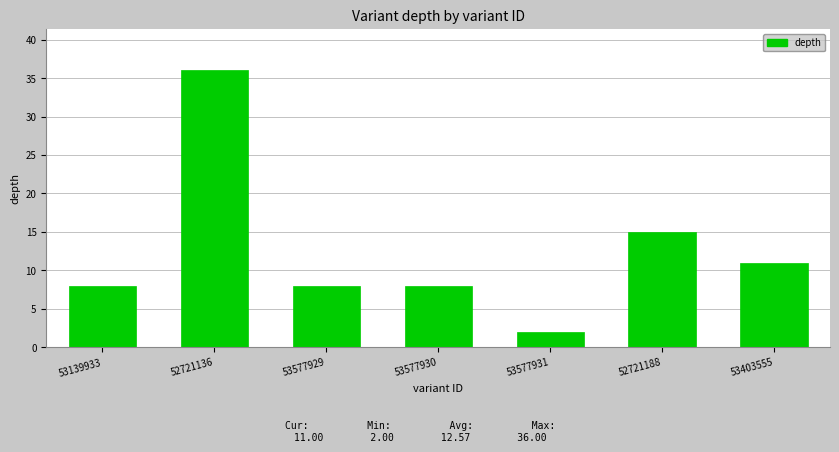

Read the value at 53577929, to the nearest 5.

10